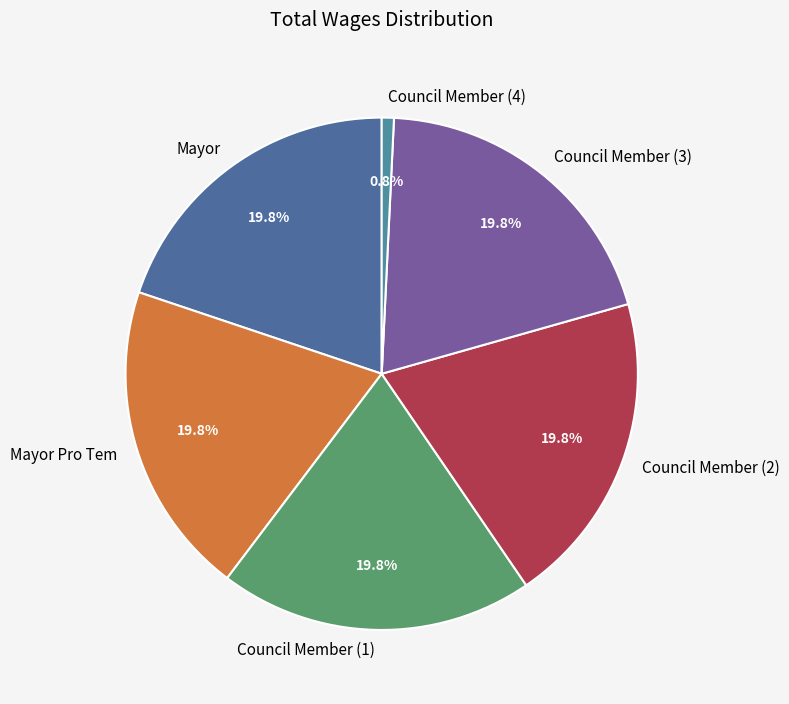

Combined, do Council Member (4) and Council Member (1) account for over 50%?

No